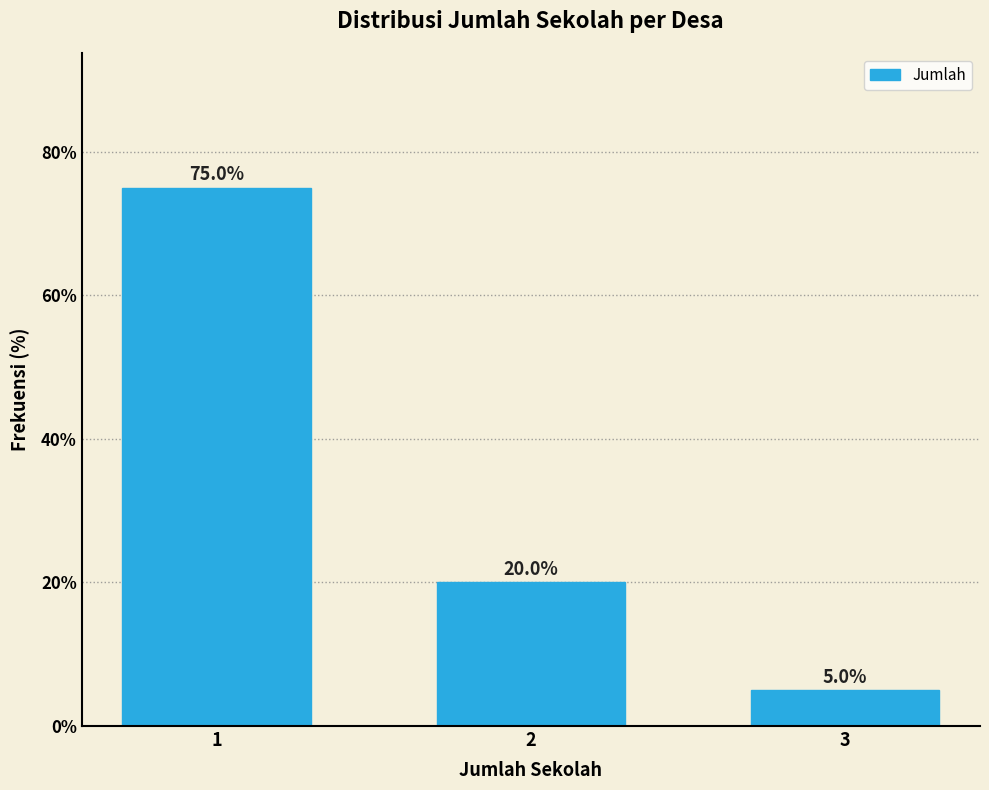

Reading right to left, what are all the values shown in this chart?

5	20	75